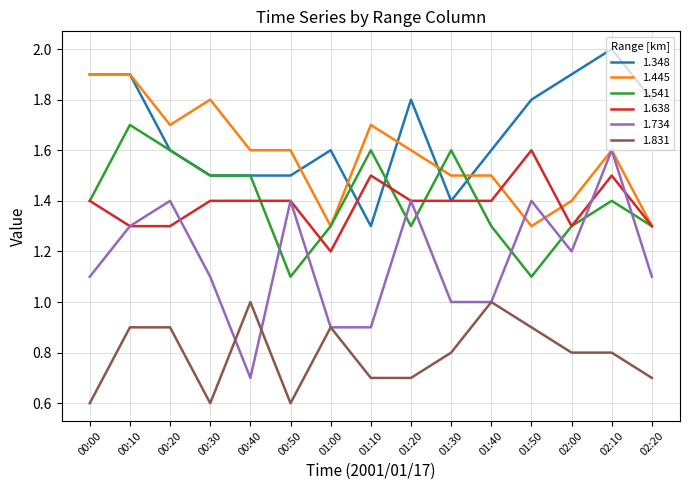

Is the value of 1.831 at 02:20 greater than the value of 1.348 at 02:10?

No